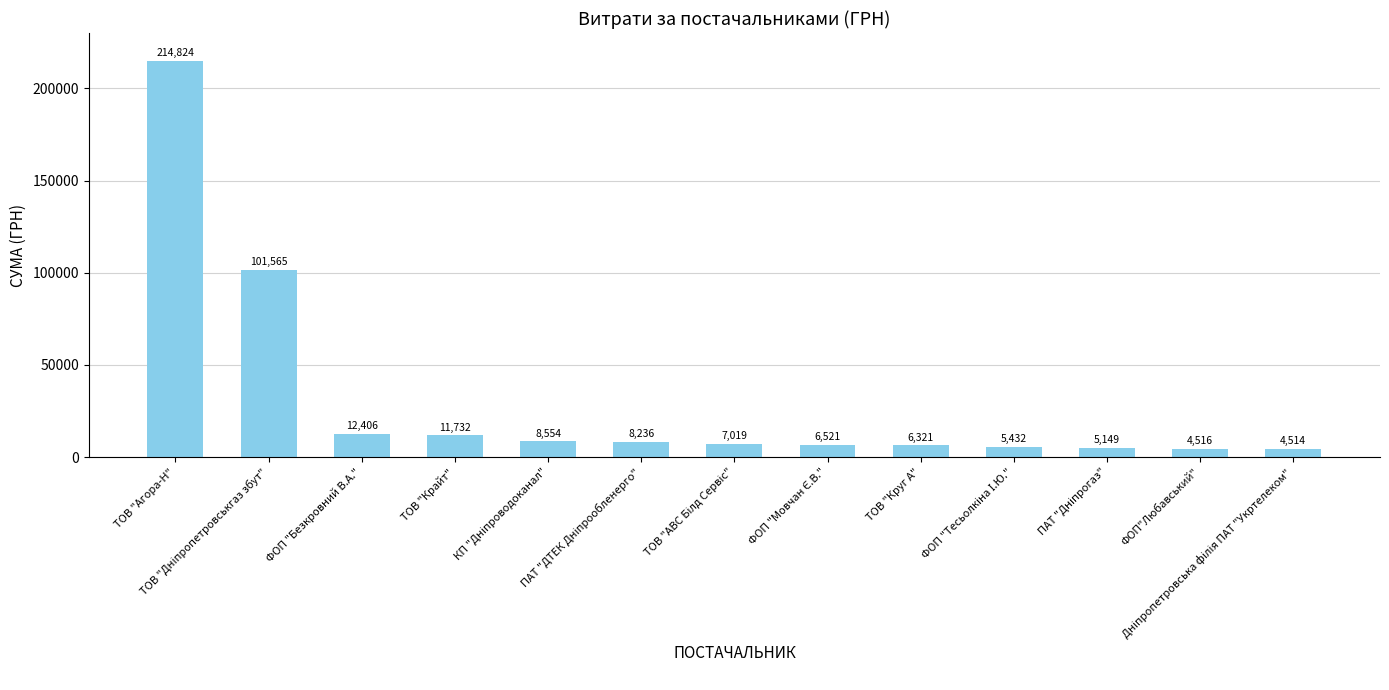

What is the label of the 10th bar from the right?

ТОВ "Крайт"